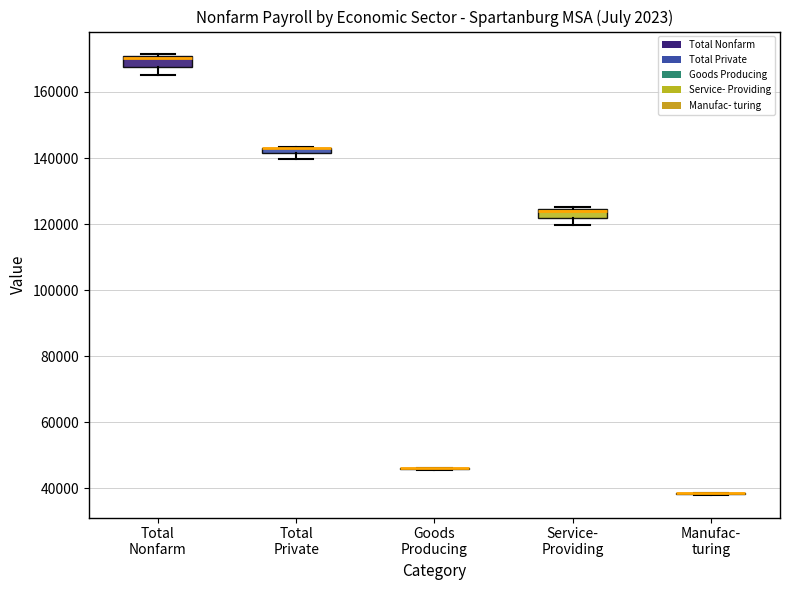

Where is the lower edge of the box for Service- Providing on the y-axis? The values are not printed on the chart, so give them approximately, as read against the axis.

122000